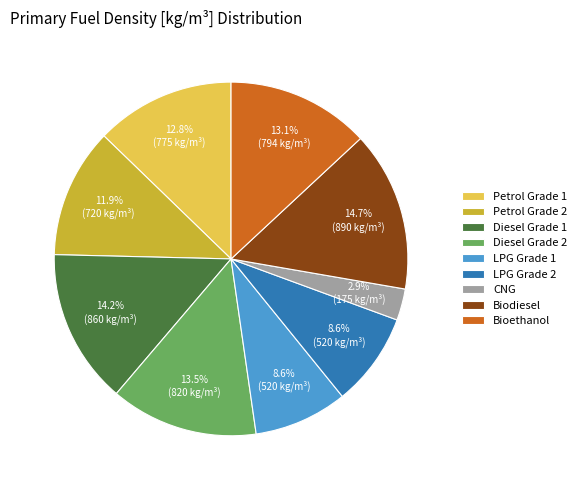

Which slice is the smallest?

CNG